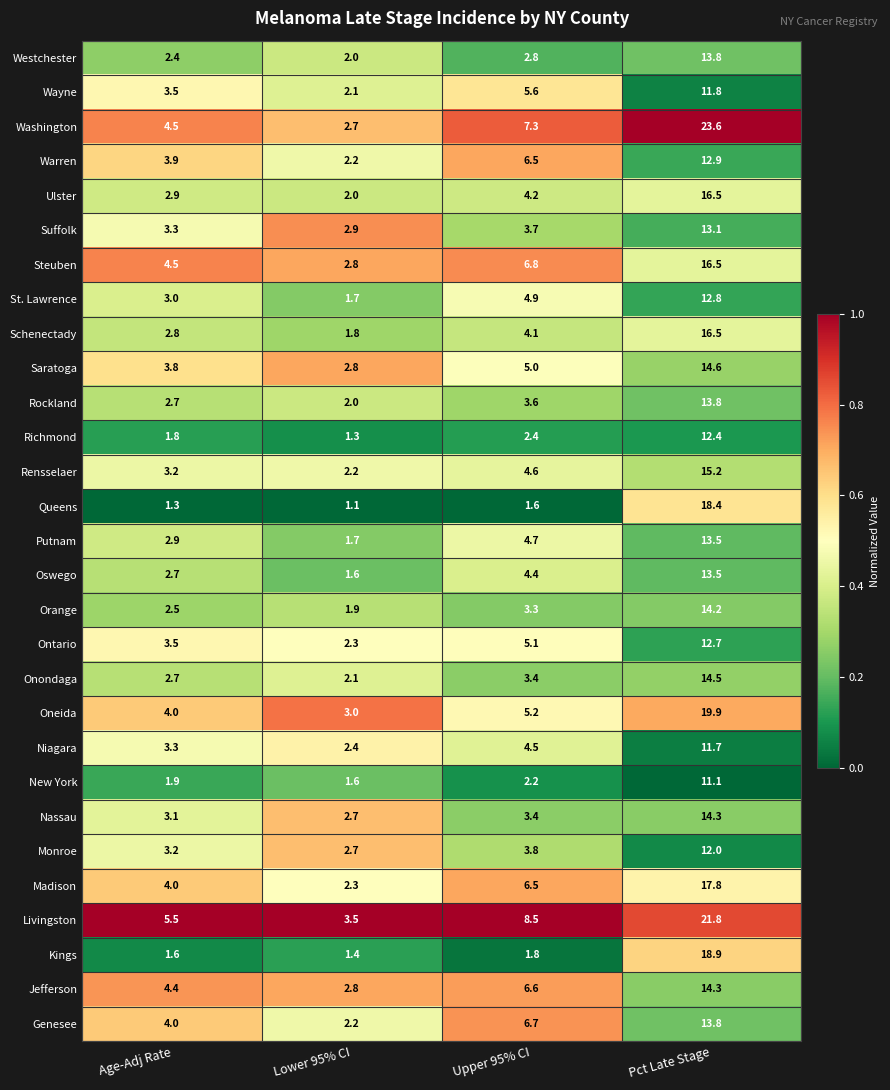

What is the approximate value of Niagara at Lower 95% CI?

2.4